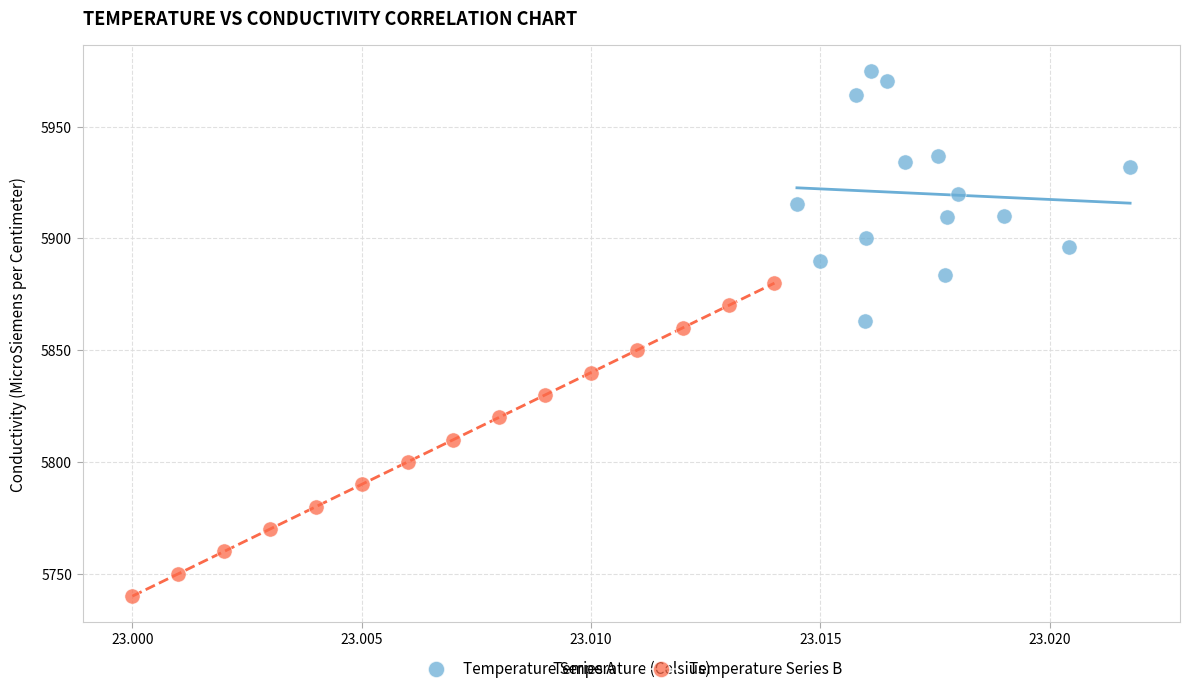

Which series contains the highest Y value?

Temperature Series A